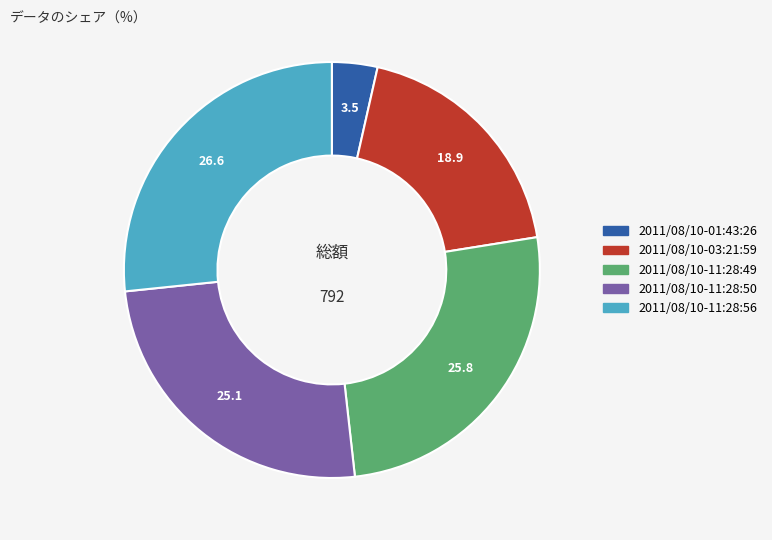

The 2011/08/10-03:21:59 slice represents 7% of the pie. True or false?

False